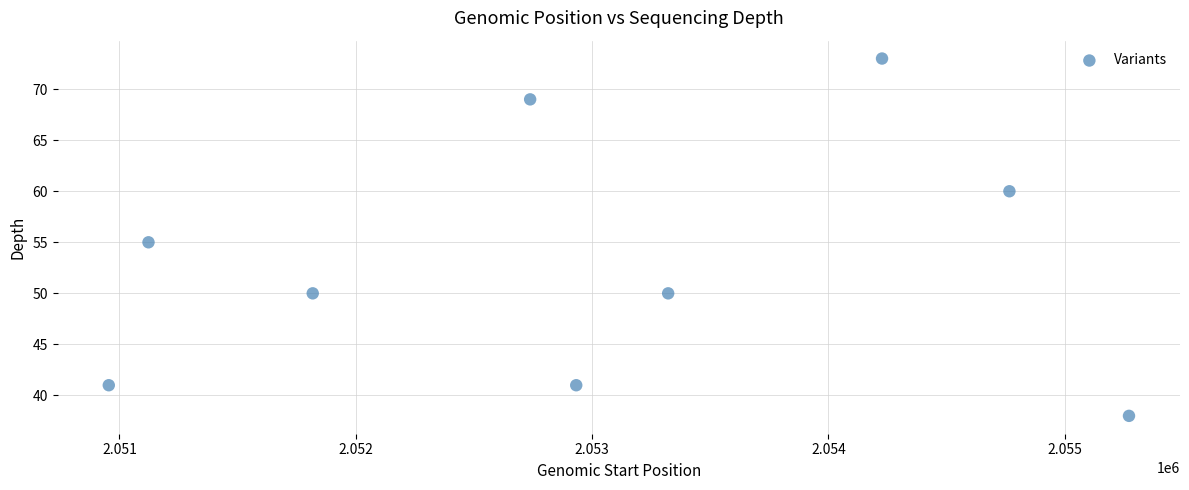

What is the range of Y values (max minus min)?

35